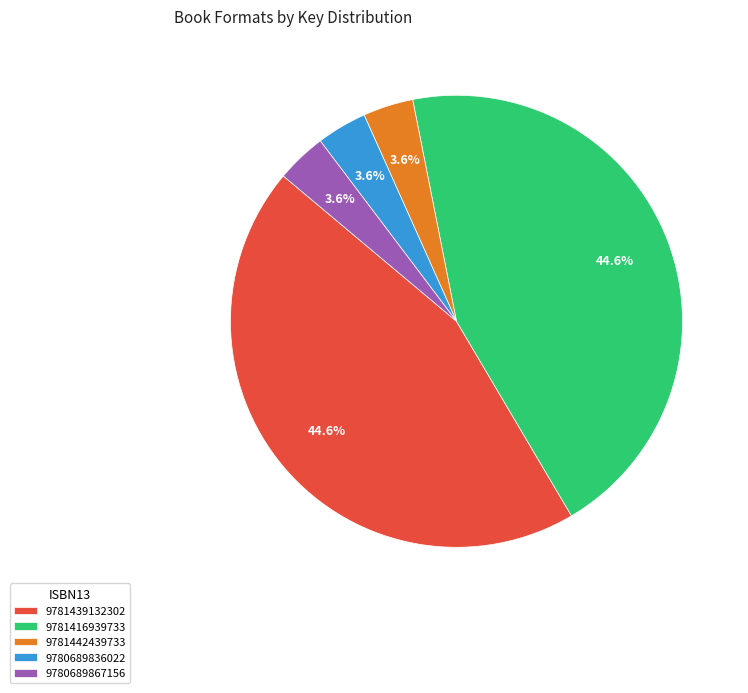

To the nearest percent, what percentage of the pie is 9780689867156?

4%